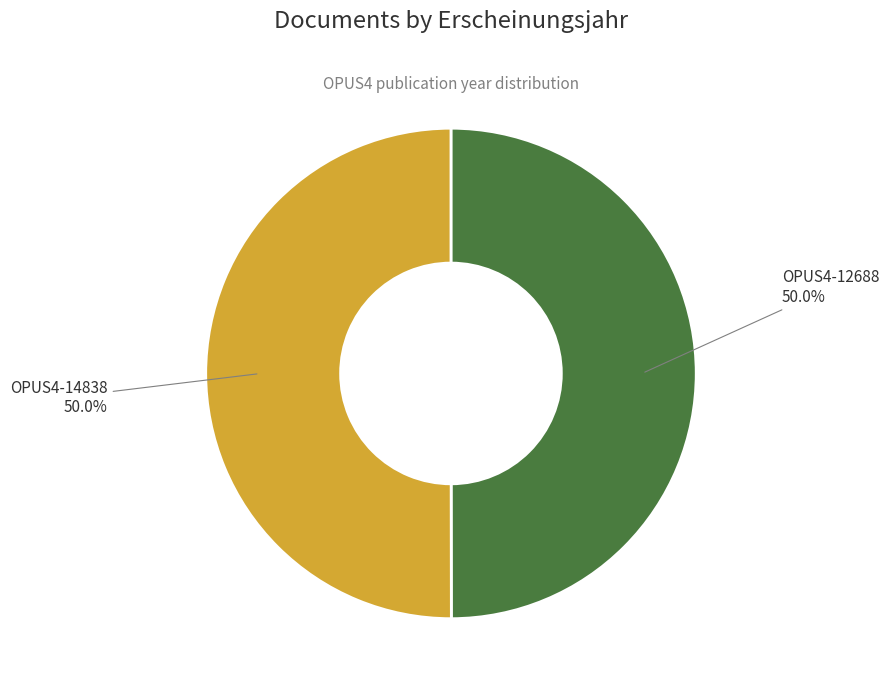

True or false: OPUS4-14838 accounts for 50% of the total.

True